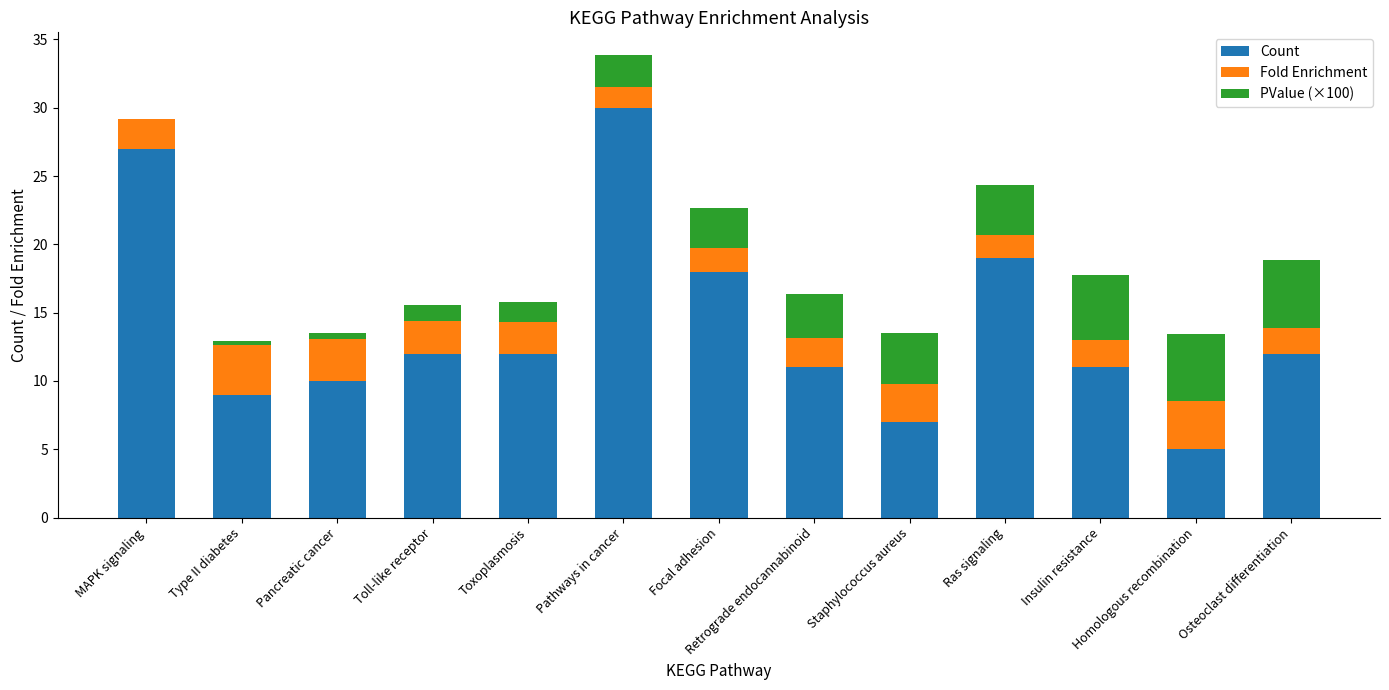

Count the number of data series in this chart.

3